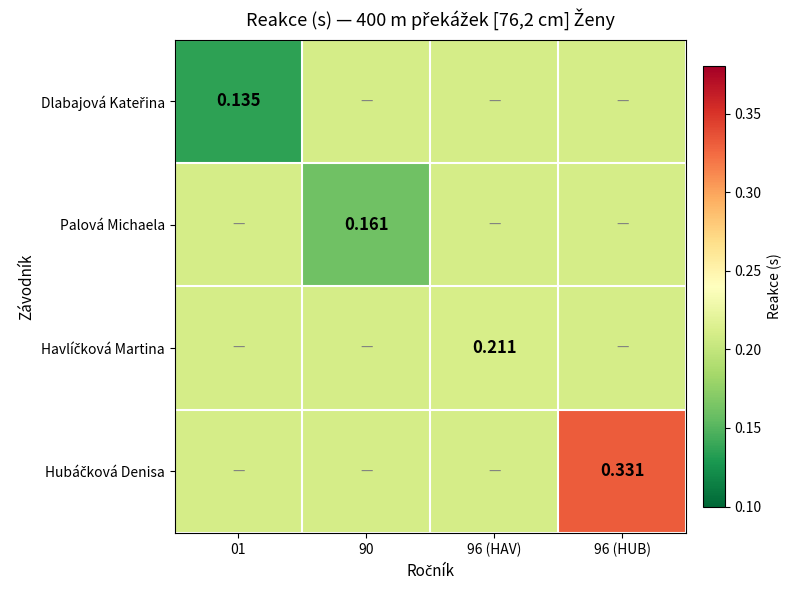

True or false: Hubáčková Denisa has a value of 0.3 at 96 (HUB).

True